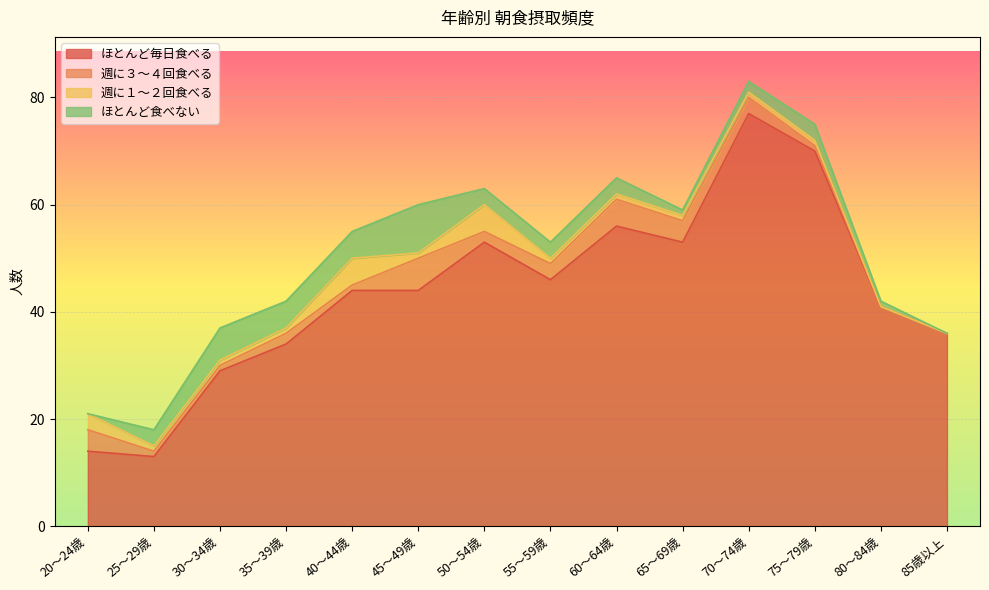

Which label corresponds to the largest value in the chart?

70～74歳